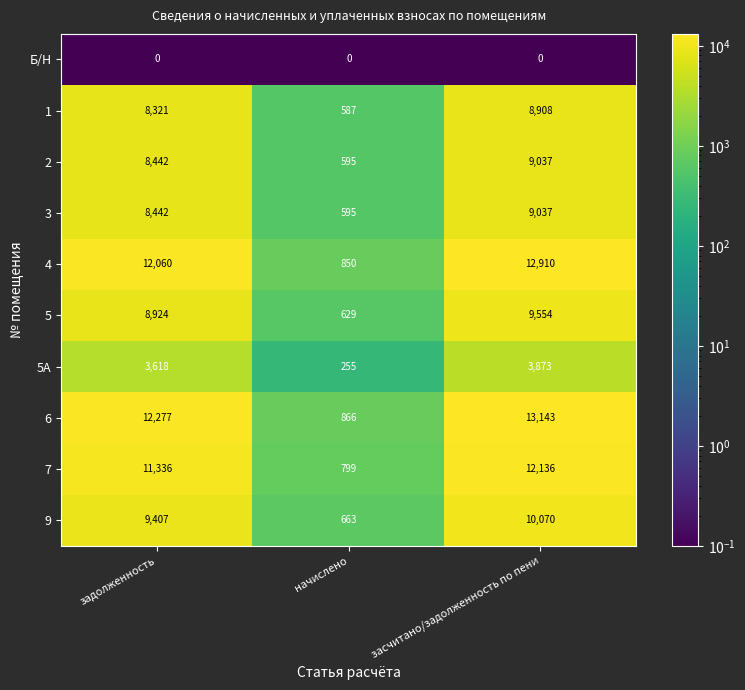

Which category has the highest value across all series?

засчитано/задолженность по пени